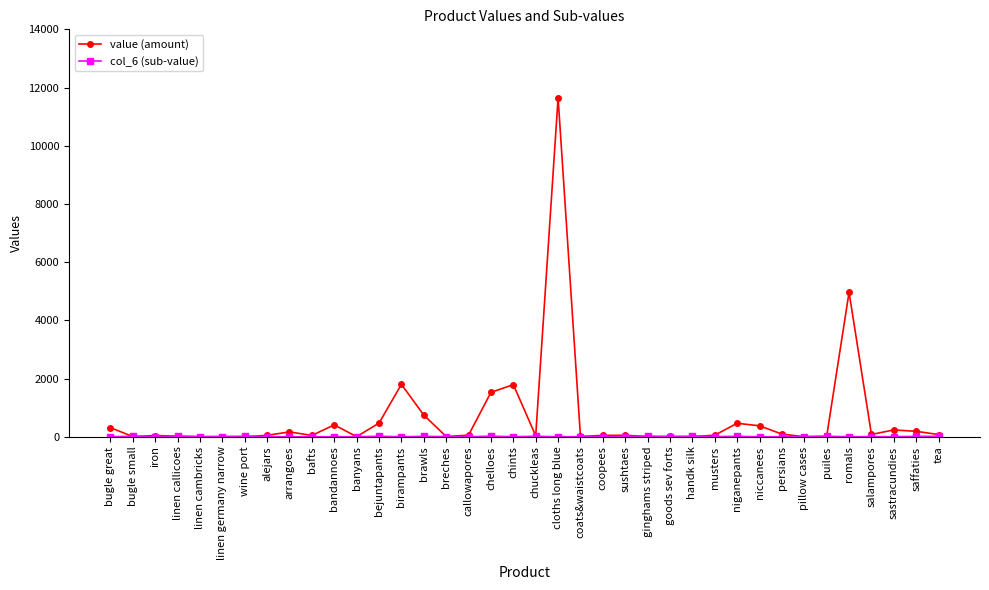

Is this an area chart (filled region under the line)?

No